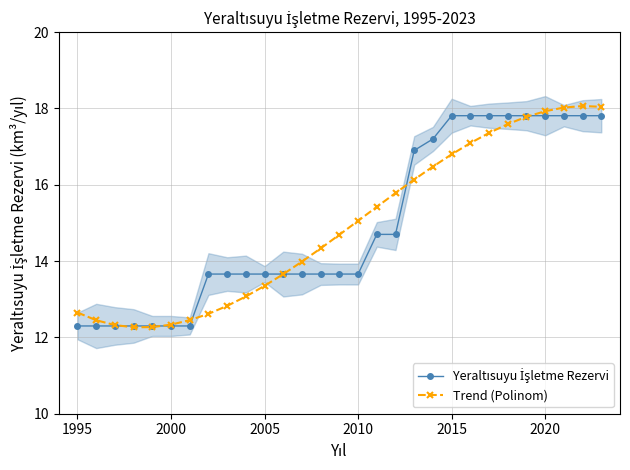

What is the sum of all Yeraltısuyu İşletme Rezervi values?

432.8